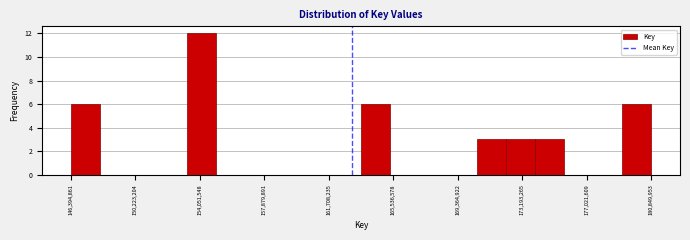

Around what value on the x-axis is the tallest bar? Give the approximate position of its centre, as read against the axis.

154000000